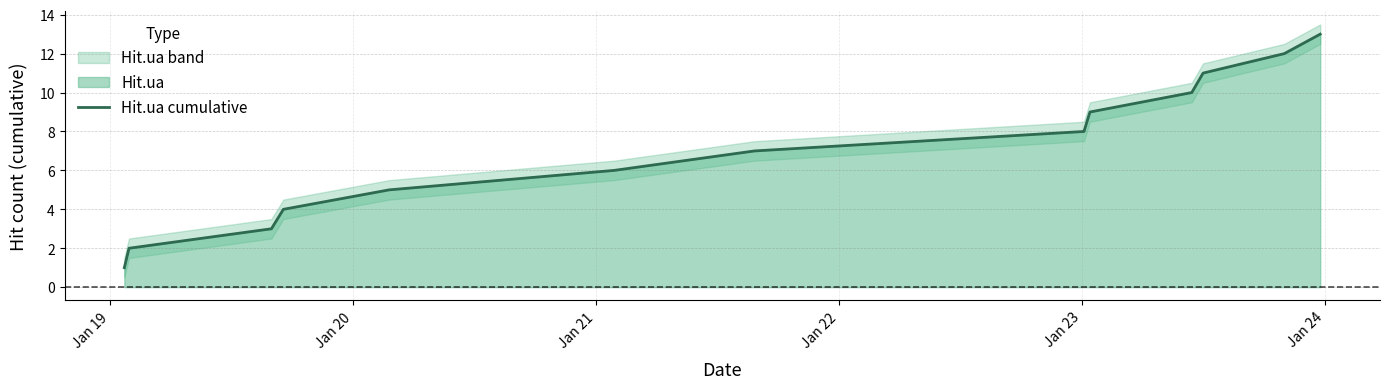

Reading left to right, extract all data points from this chart.

1	2	3	4	5	6	7	8	9	10	11	12	13